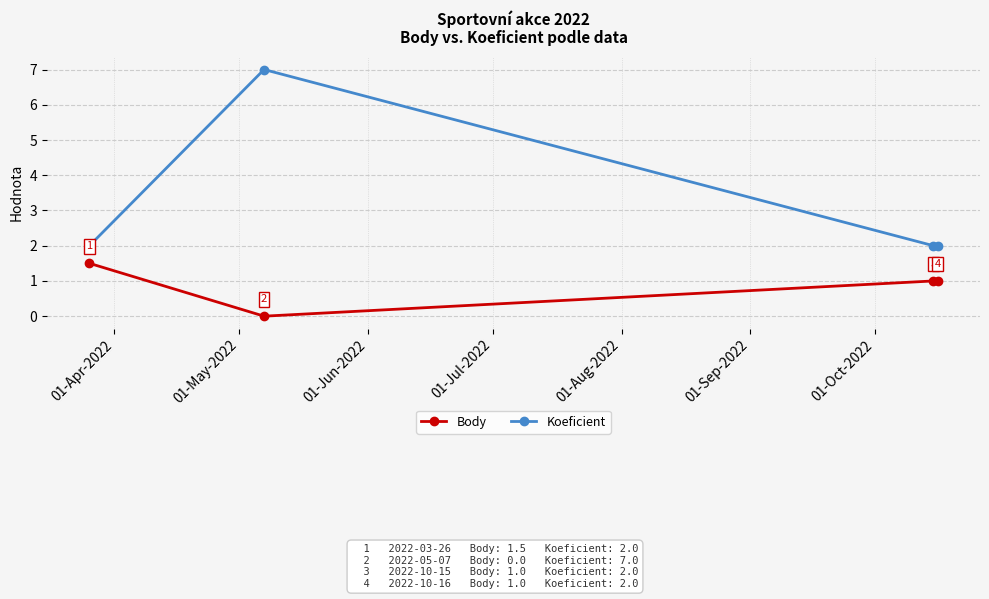

How many distinct data groups are displayed?

2